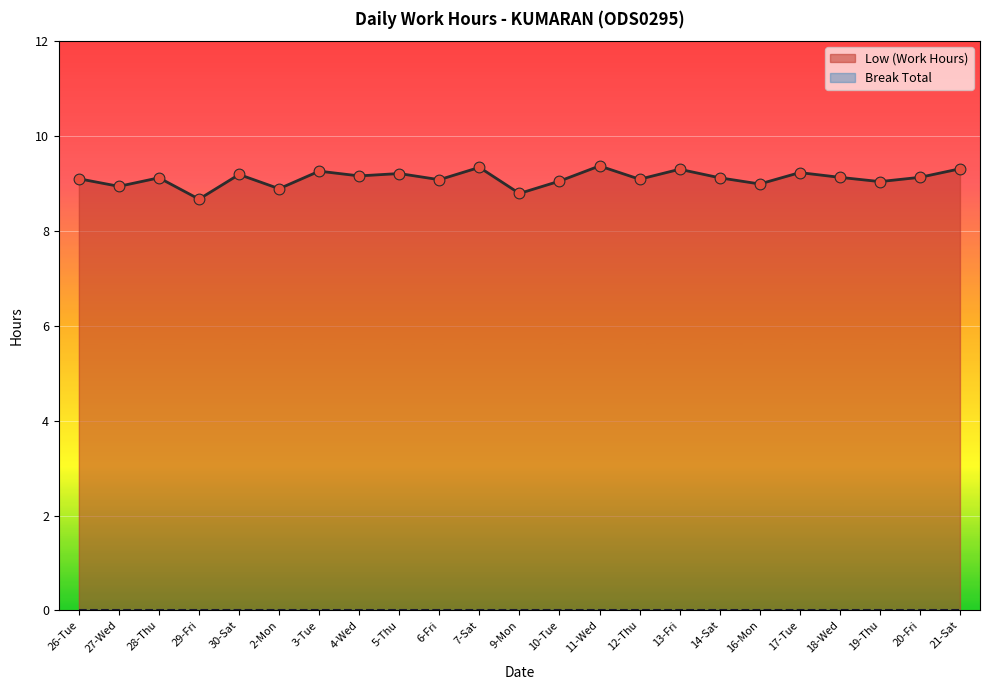

What is the change in value from 4-Wed to 10-Tue?

-0.1